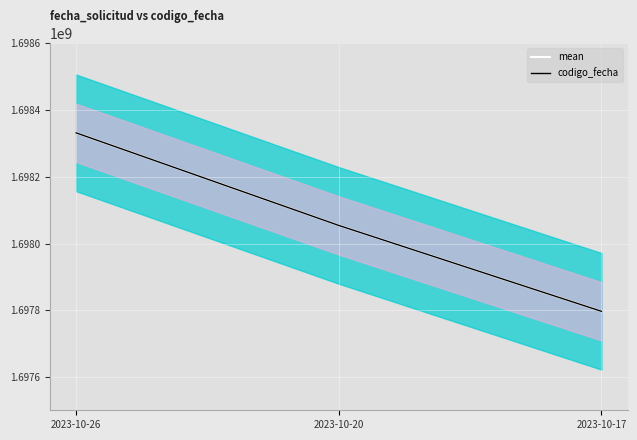

Which has a higher value, 2023-10-26 or 2023-10-17?

2023-10-26